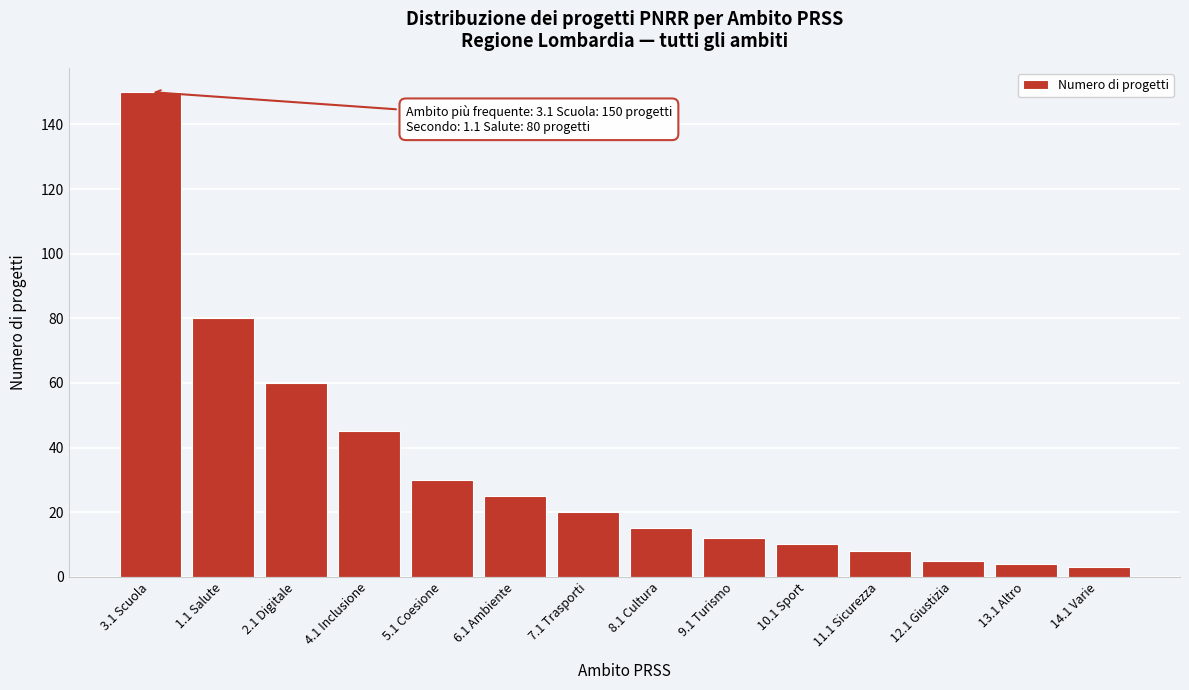

Reading left to right, what are all the values shown in this chart?

150	80	60	45	30	25	20	15	12	10	8	5	4	3